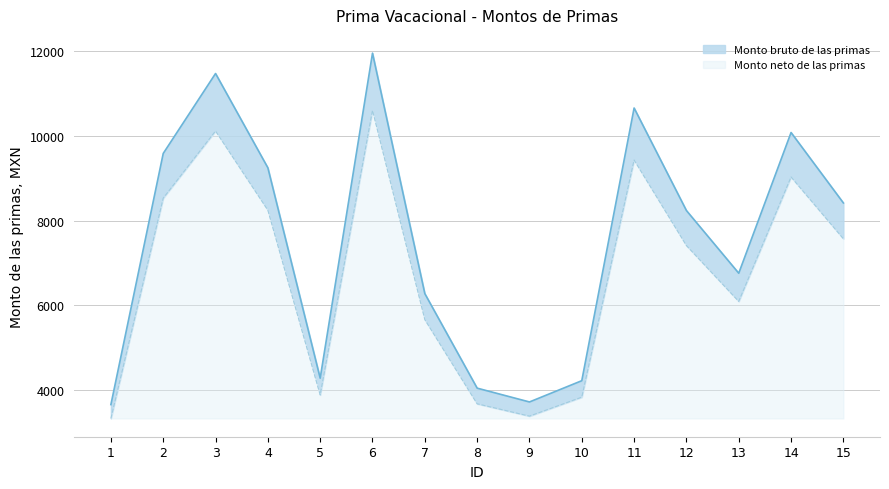

Reading left to right, what are all the values shown in this chart?

Monto bruto de las primas: 1=3648.0	2=9586.9	3=11477.2	4=9247.6	5=4272.5	6=11958.4	7=6271.8	8=4037.0	9=3710.2	10=4213.0	11=10661.2	12=8236.6	13=6754.5	14=10081.7	15=8416.5
Monto neto de las primas: 1=3320.0	2=8530.1	3=10117.9	4=8245.1	5=3876.6	6=10607.5	7=5658.4	8=3666.7	9=3375.4	10=3823.5	11=9432.5	12=7409.4	13=6088.5	14=9031.1	15=7569.8